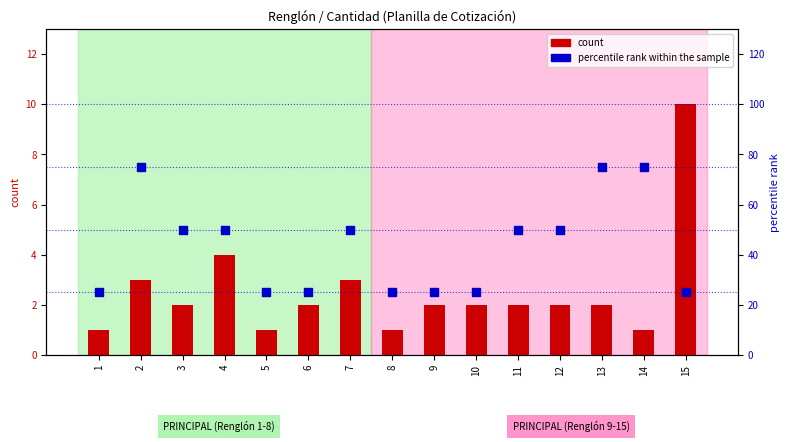

Which series has the largest total across all categories?

percentile rank within the sample